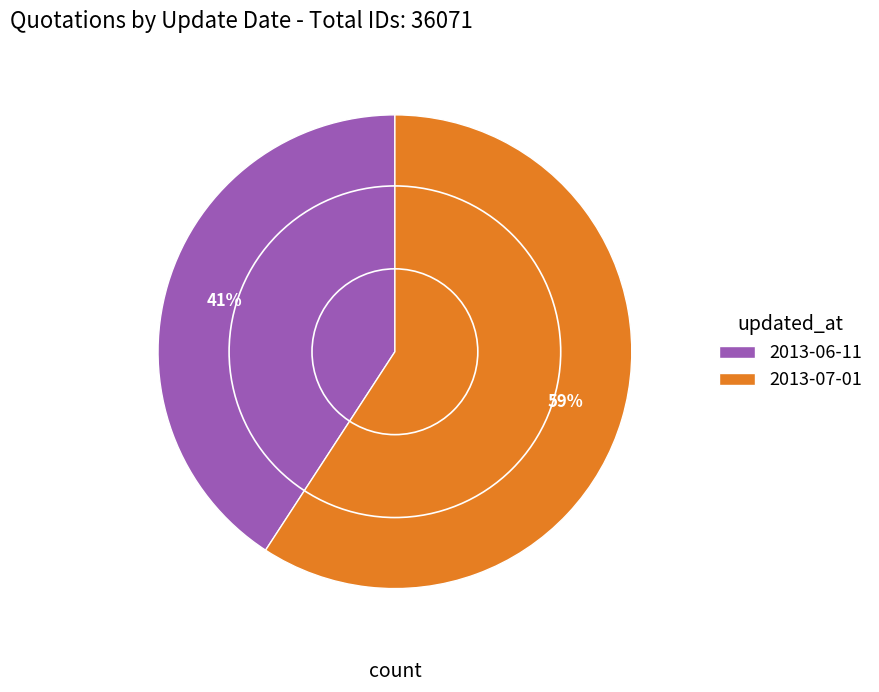

How many segments does this pie chart have?

2